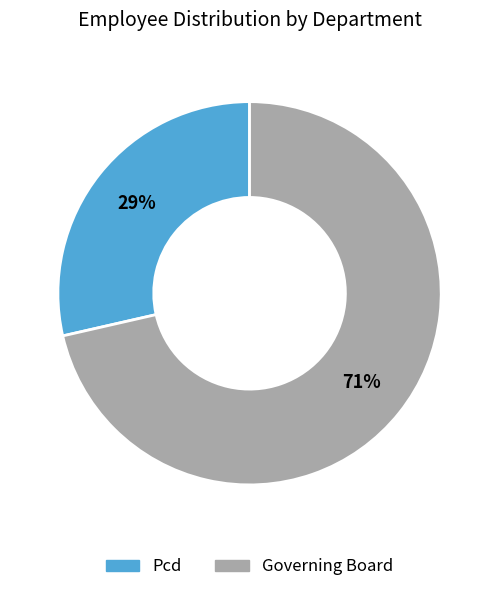

Combined, do Governing Board and Pcd account for over 50%?

Yes